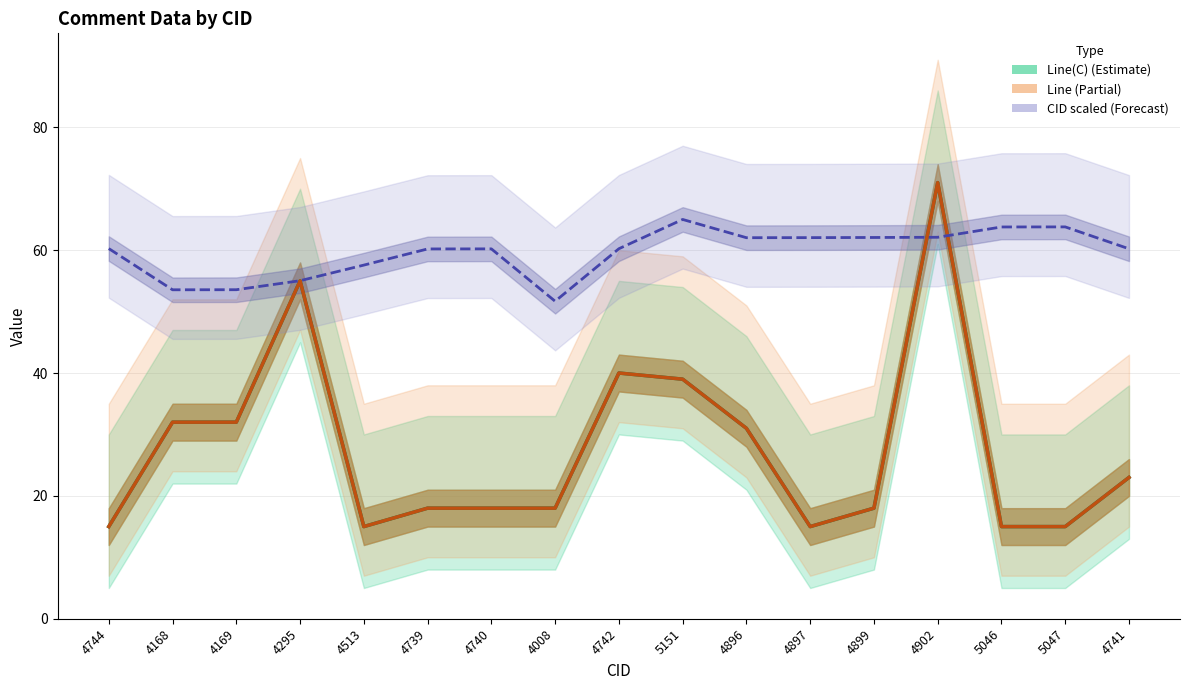

Reading left to right, extract all data points from this chart.

Line(C): 15.0	32.0	32.0	55.0	15.0	18.0	18.0	18.0	40.0	39.0	31.0	15.0	18.0	71.0	15.0	15.0	23.0
Line: 15.0	32.0	32.0	55.0	15.0	18.0	18.0	18.0	40.0	39.0	31.0	15.0	18.0	71.0	15.0	15.0	23.0
CID (scaled): 60.3	53.5	53.6	55.0	57.6	60.2	60.2	51.7	60.2	65.0	62.0	62.0	62.1	62.1	63.8	63.8	60.2